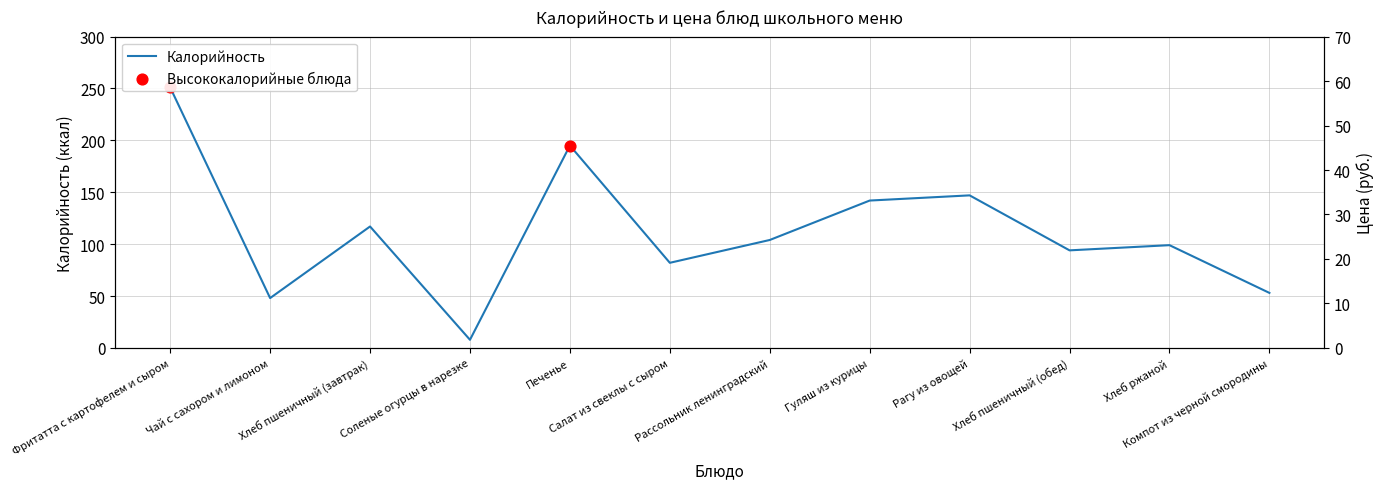

At how many categories does at least one series exceed 53?

9